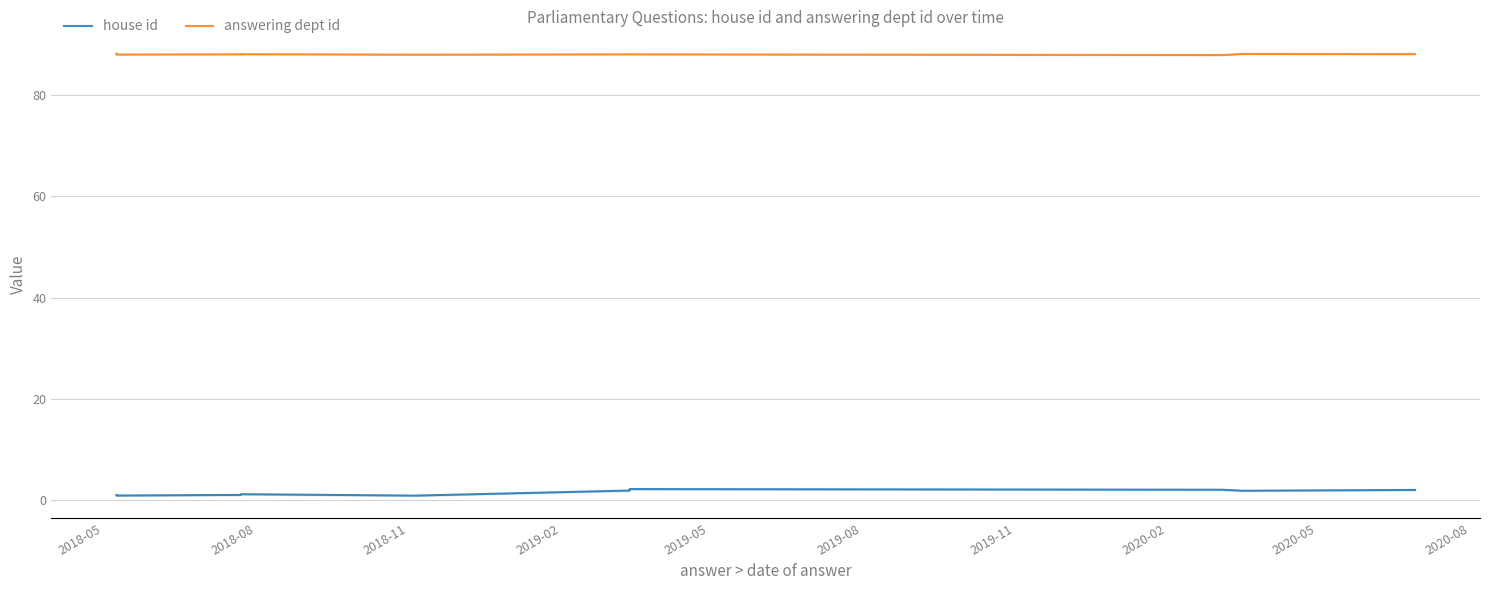

What is the sum of all house id values?

15.7